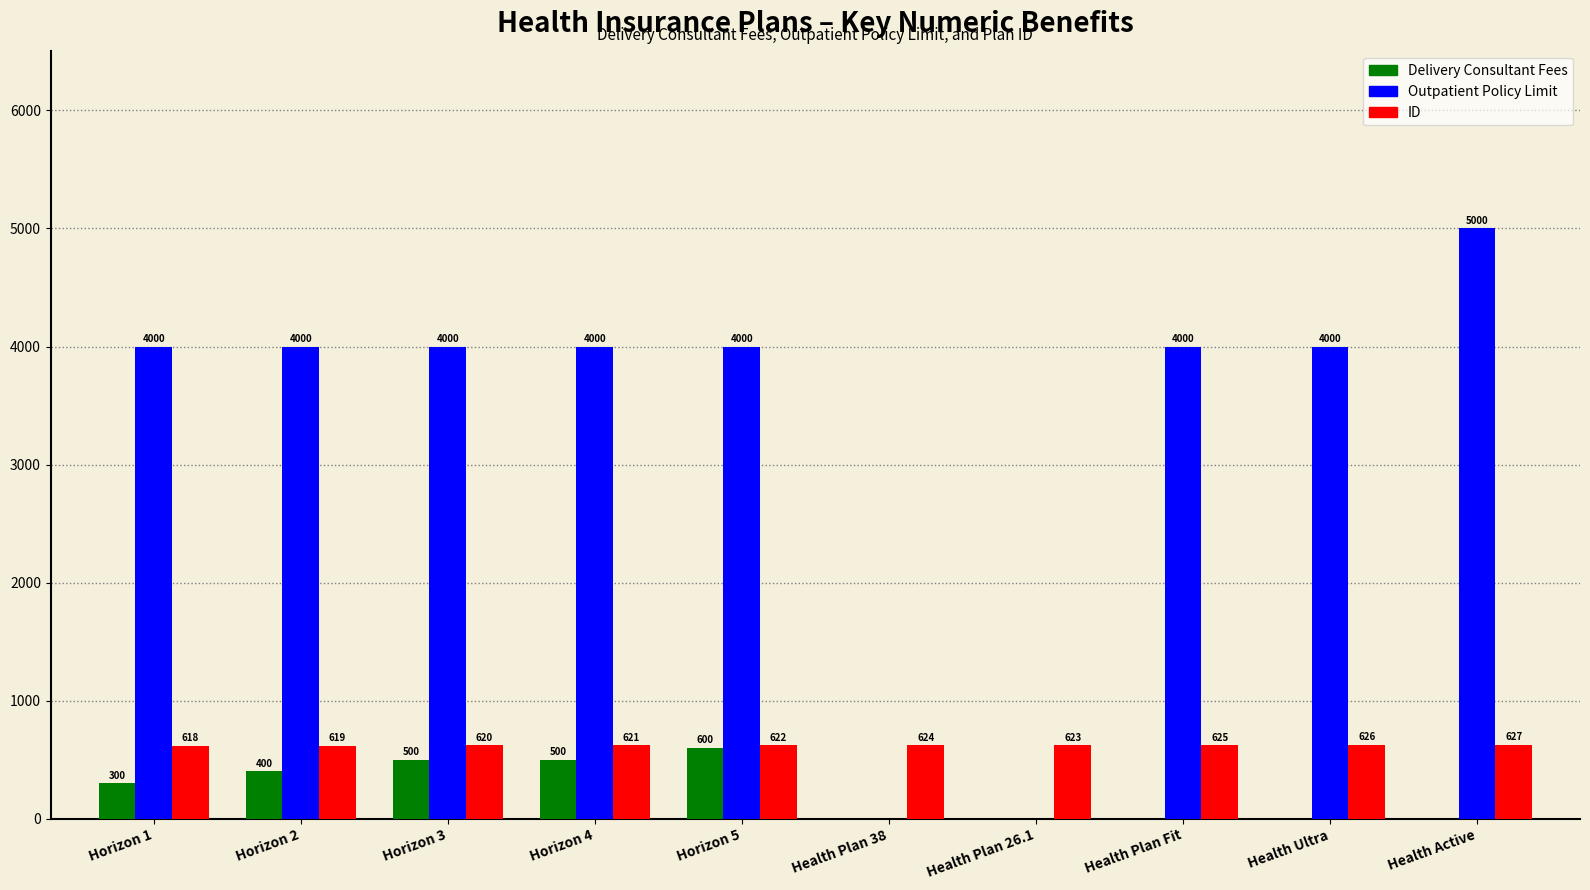

Which category has the highest value in the ID series?

Health Active